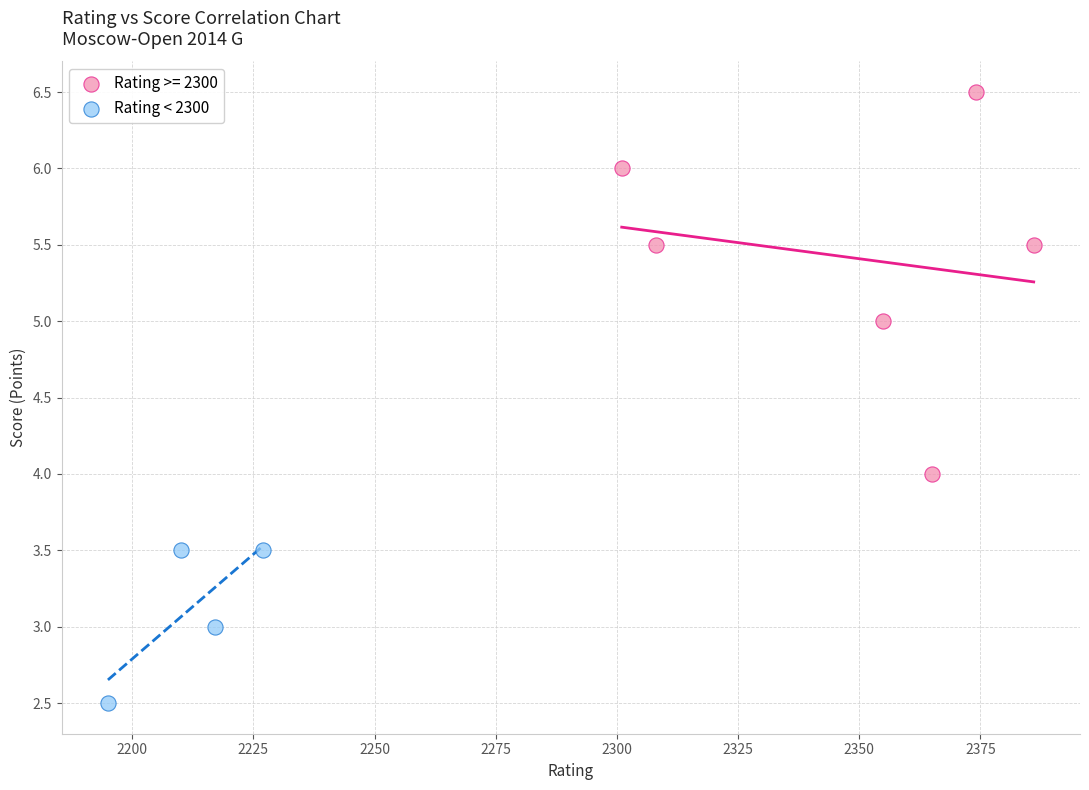

Which series has the largest Y range (max minus min)?

Rating >= 2300